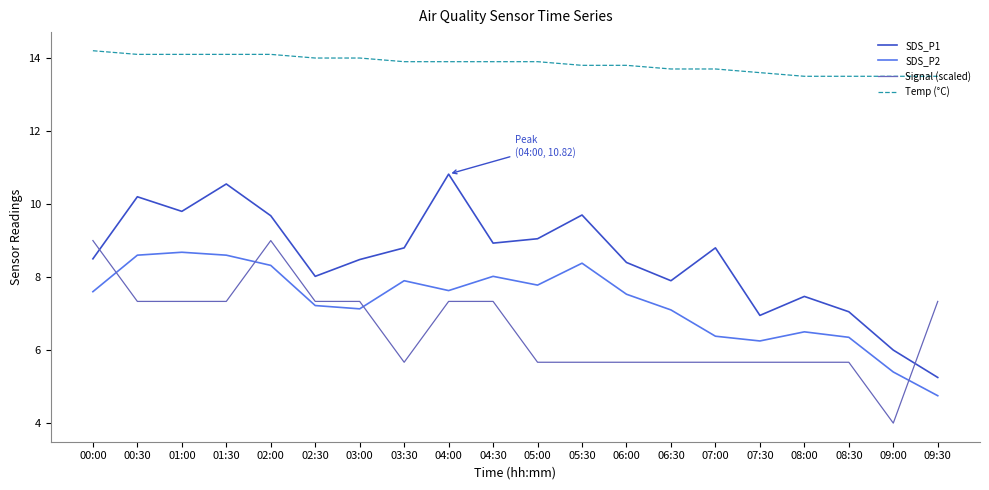

What is the total value across all series at 05:30?

37.5